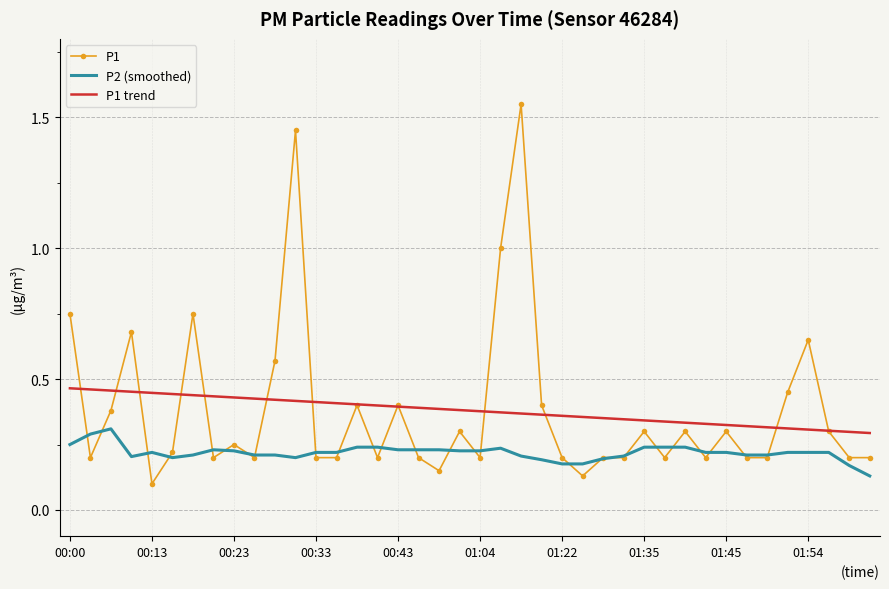

Rank the series by their maximum value, from lowest to highest.

P2 (smoothed), P1 trend, P1